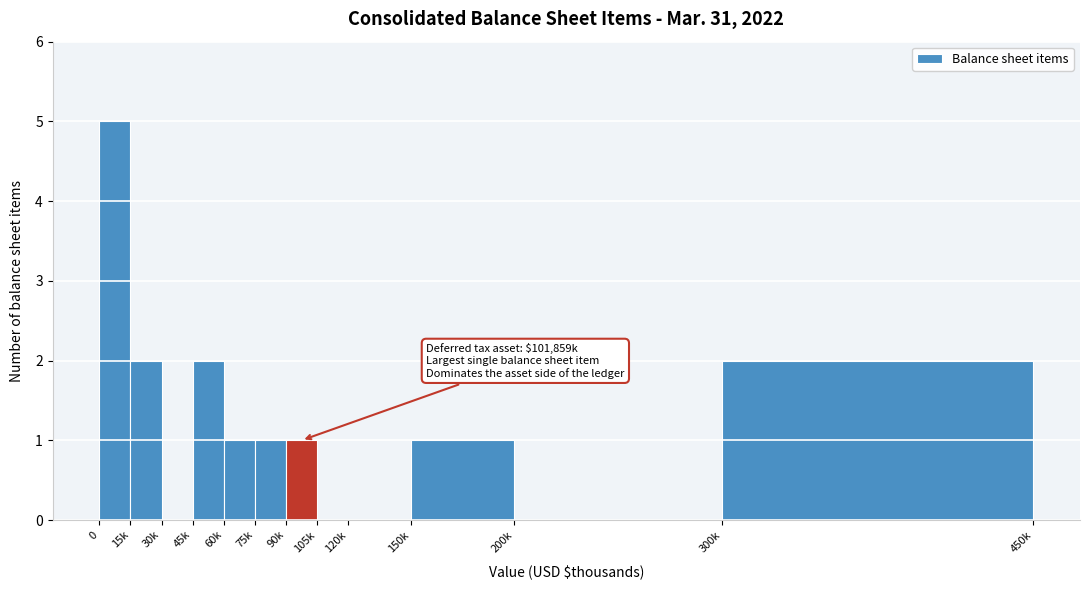

Reading right to left, list all the values displayed in this chart.

300k=2	200k=0	150k=1	120k=0	105k=0	90k=1	75k=1	60k=1	45k=2	30k=0	15k=2	0=5